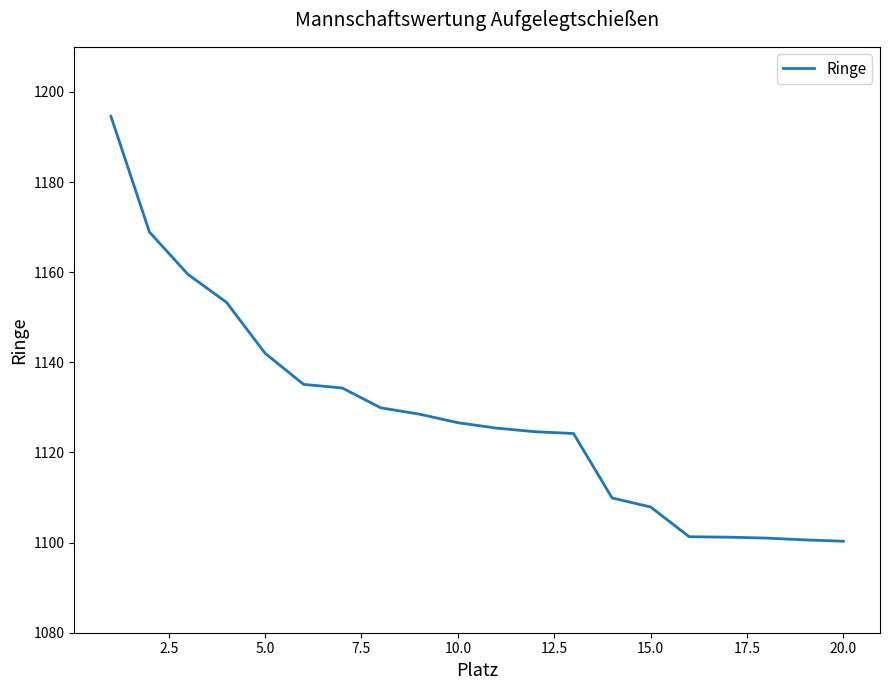

What is the difference between the maximum and minimum values?

94.3